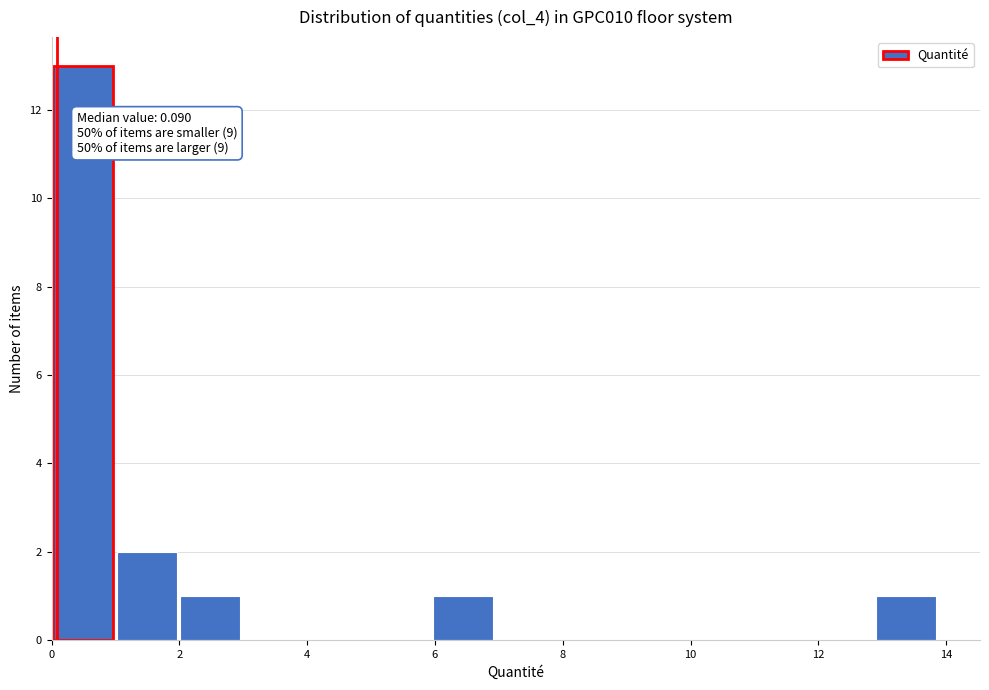

Which range on the x-axis has the tallest bar?

0.0 to 1.0